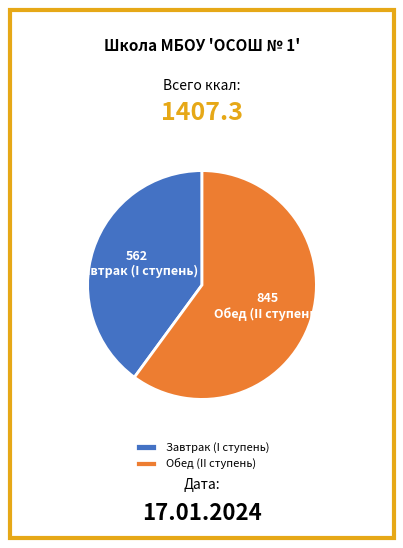

What is the smallest slice in the pie chart?

Завтрак (I ступень)